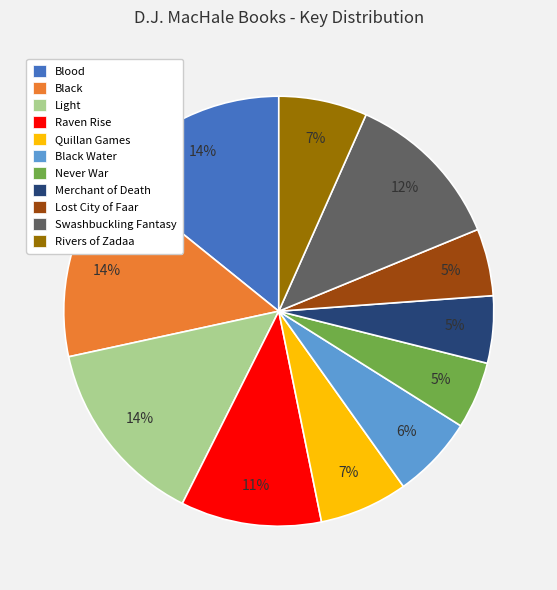

Is the sum of Black and Raven Rise greater than half?

No